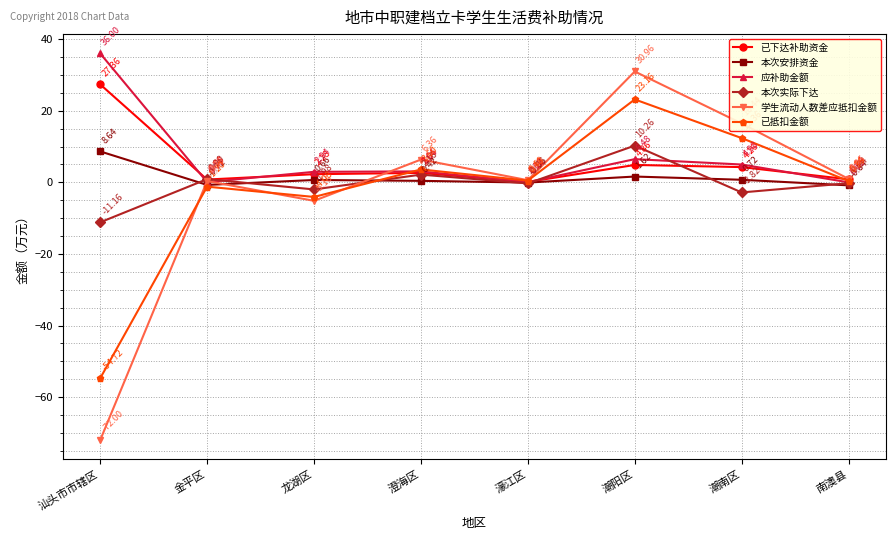

True or false: 应补助金额 has more than 1 interior local peaks.

True